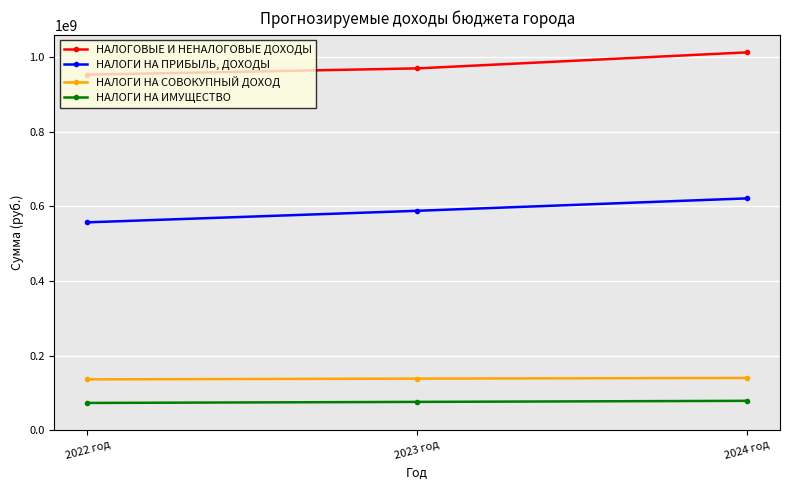

At how many categories does at least one series exceed 371523092?

3